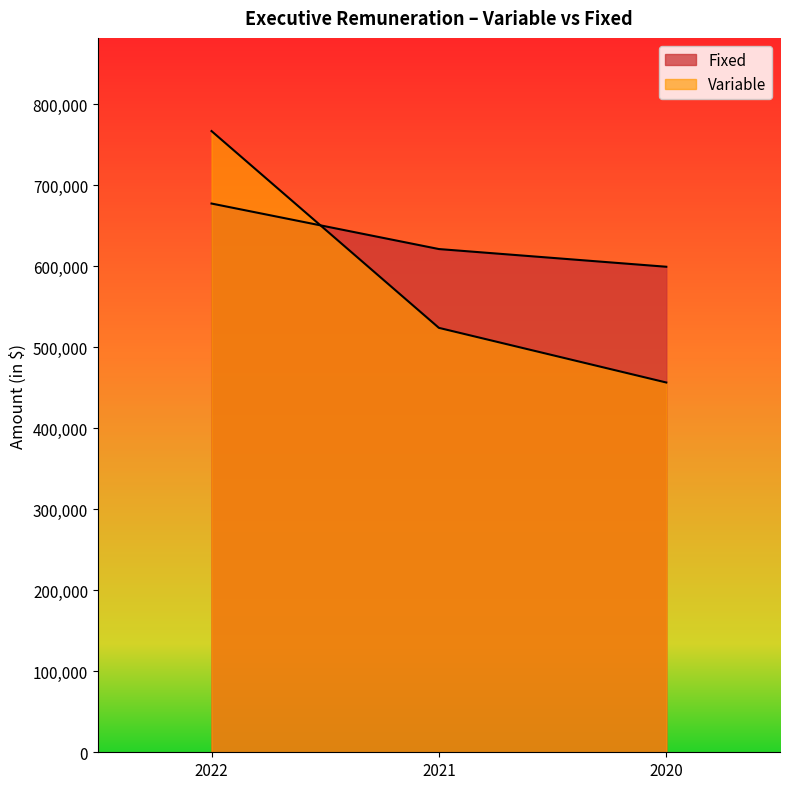

Between 2021 and 2020, which series saw the biggest shift?

Variable